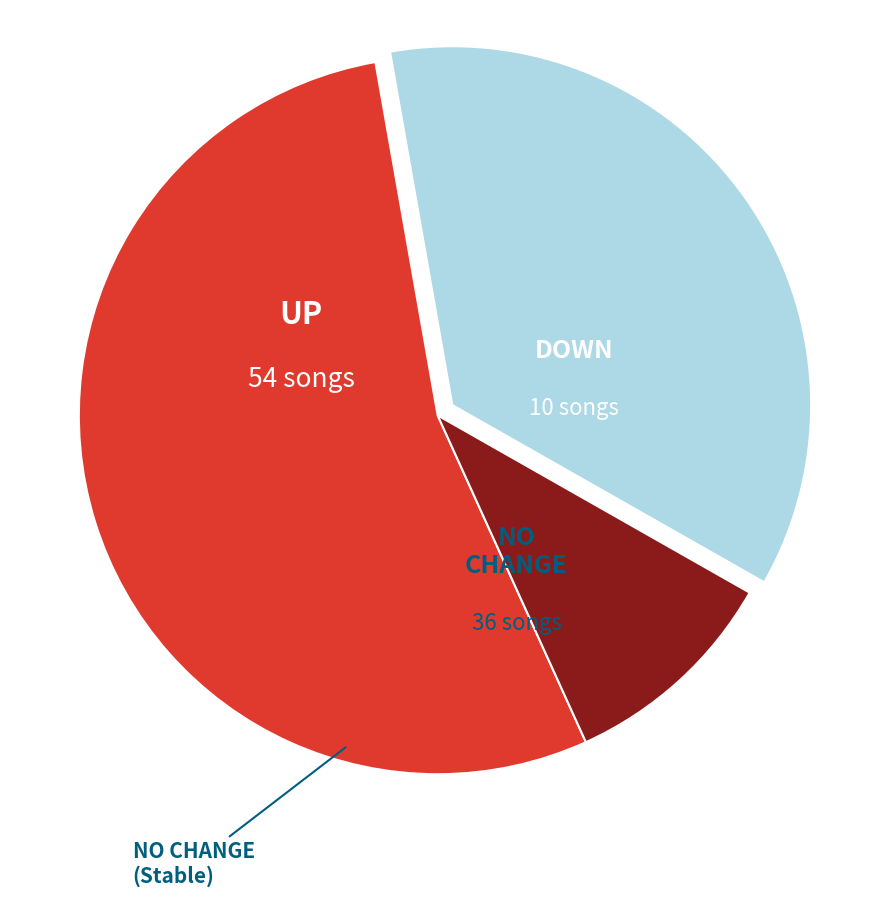

How many slices are in this pie chart?

3